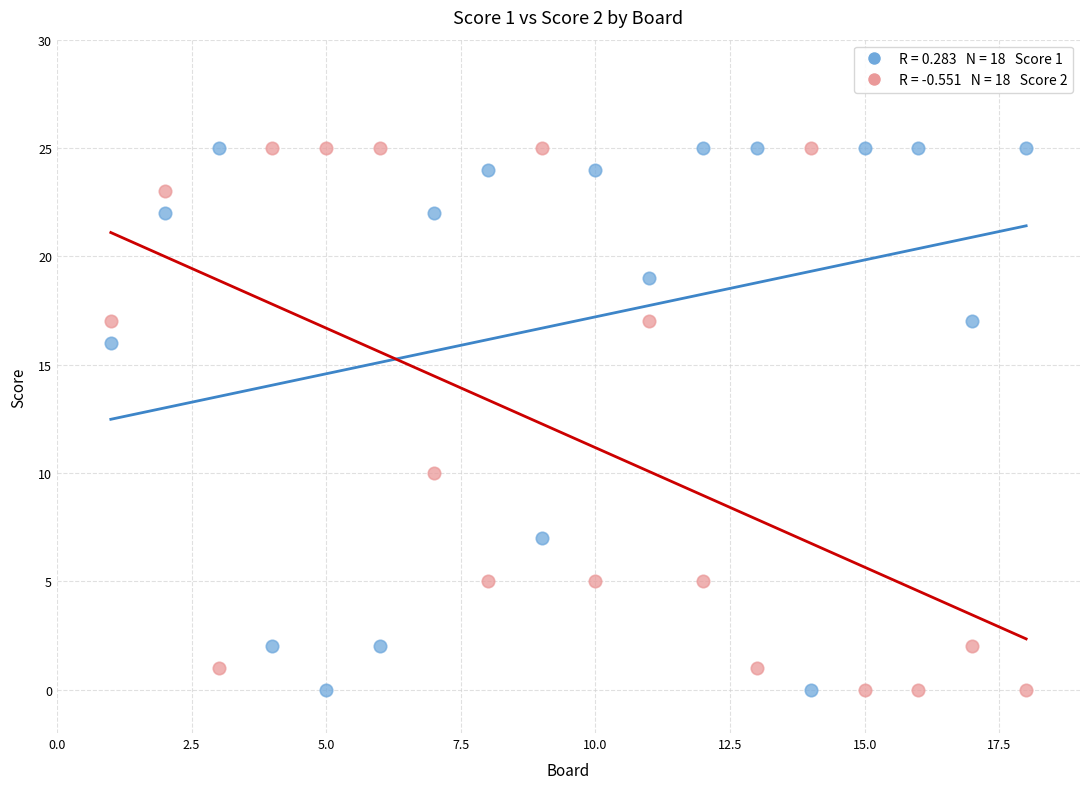

Across all data points, what is the range of Y values (max minus min)?

25